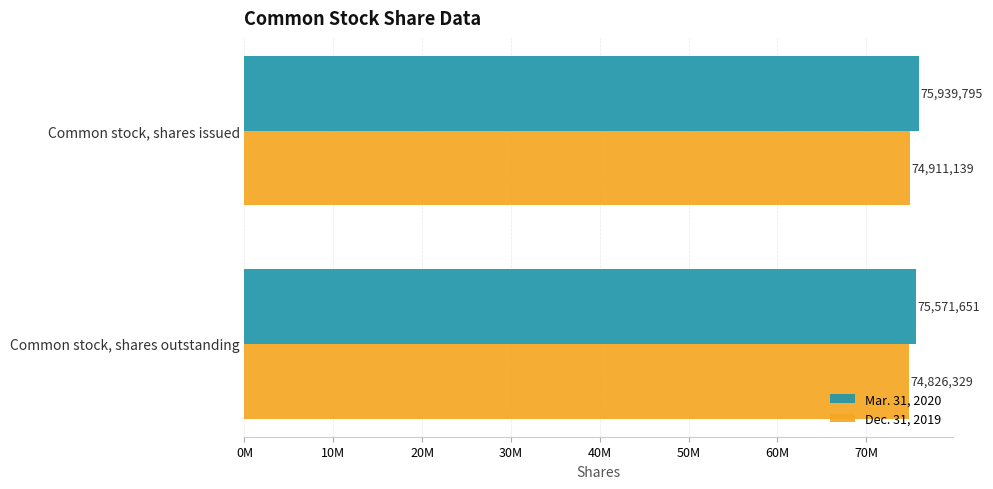

Which series has the largest total across all categories?

Mar. 31, 2020